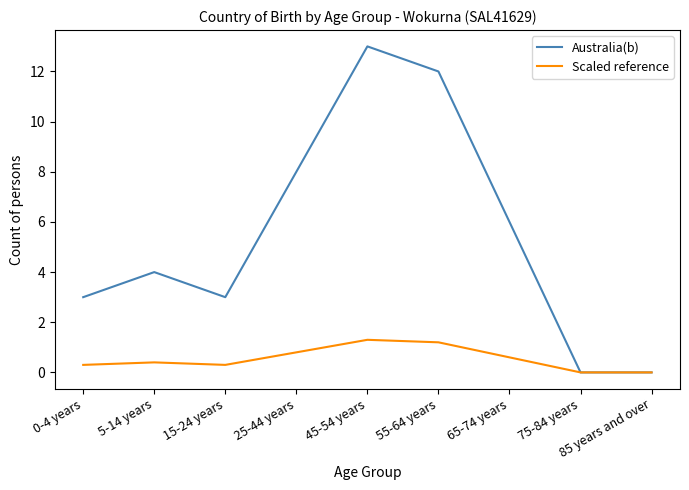

List the series in order of their overall mean, lowest first.

Scaled reference, Australia(b)